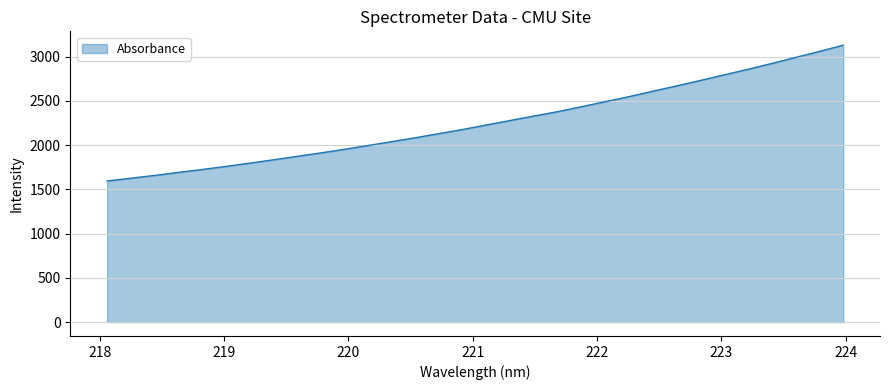

What is the smallest value displayed?

1595.3